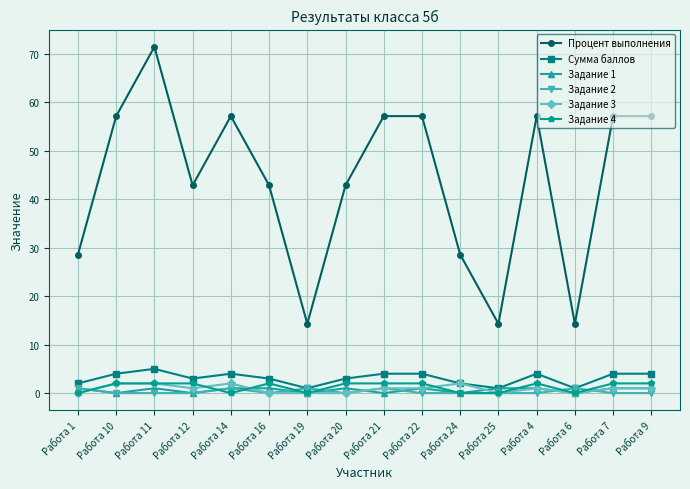

What is the total value across all series at Работа 9?

65.1